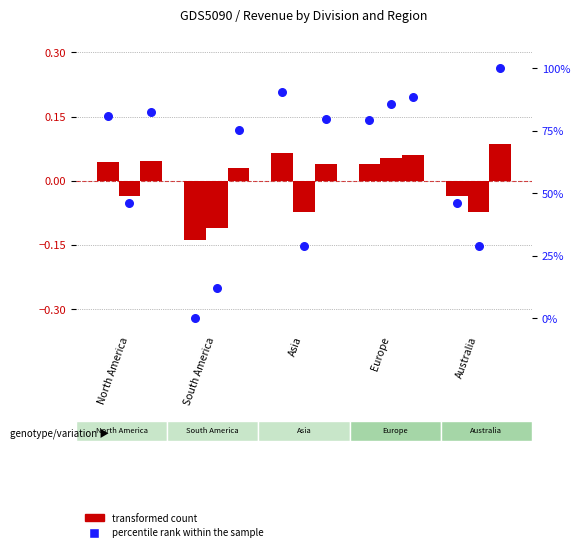

What are all the series names shown in the legend?

transformed count, percentile rank within the sample